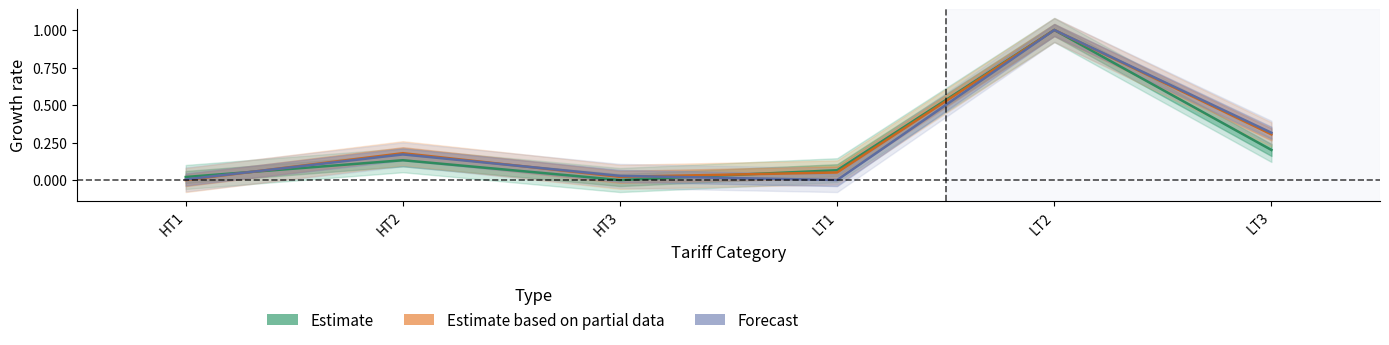

List the labels in order of Collection Revenue value, largest first.

LT2, LT3, HT2, HT3, HT1, LT1